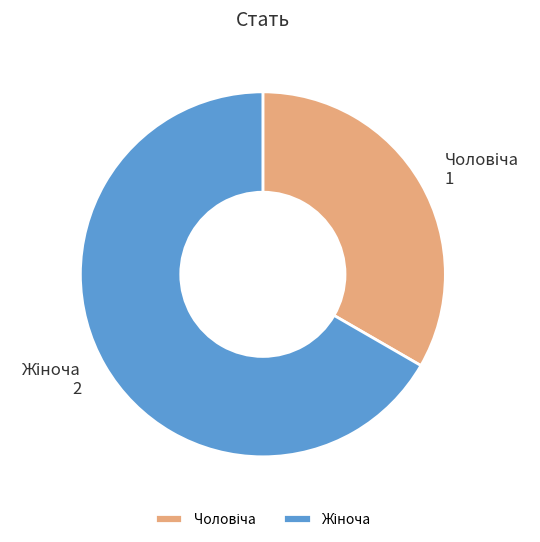

Is there a majority slice in this chart?

Yes